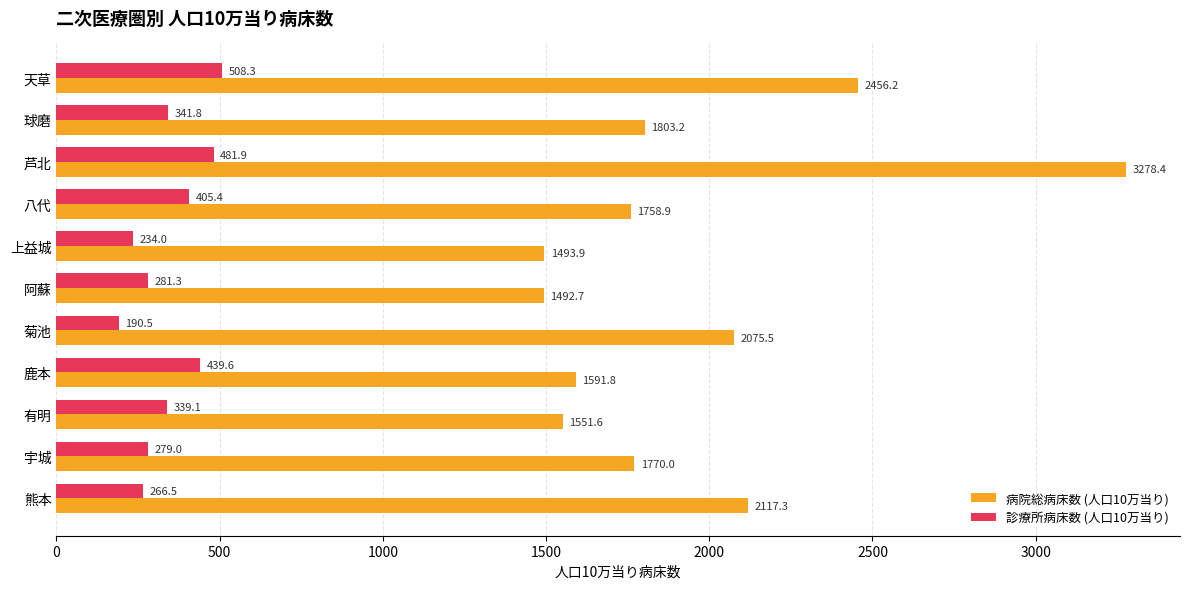

Is the value of 診療所病床数 (人口10万当り) at 菊池 greater than the value of 病院総病床数 (人口10万当り) at 阿蘇?

No